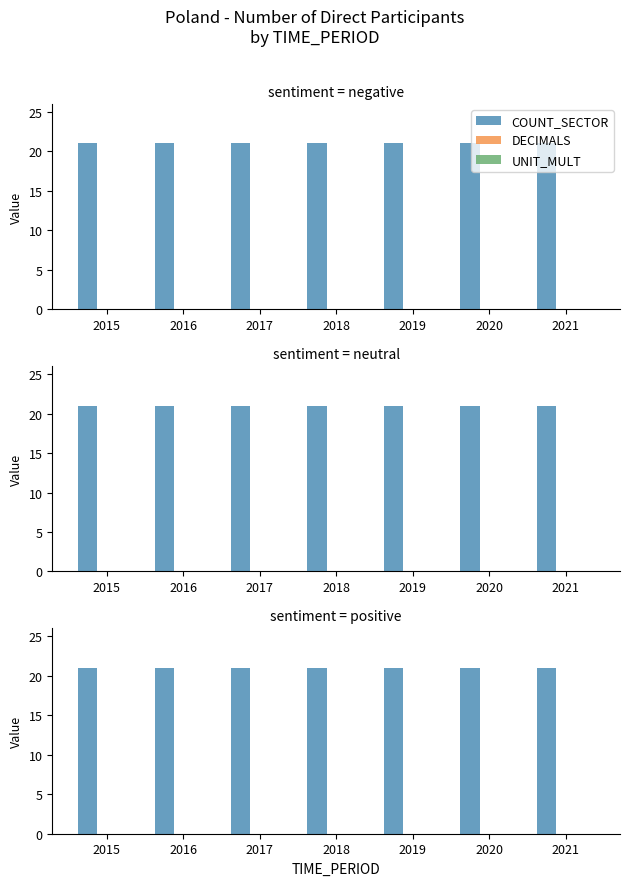

The UNIT_MULT series shows 0 at 2016. True or false?

True